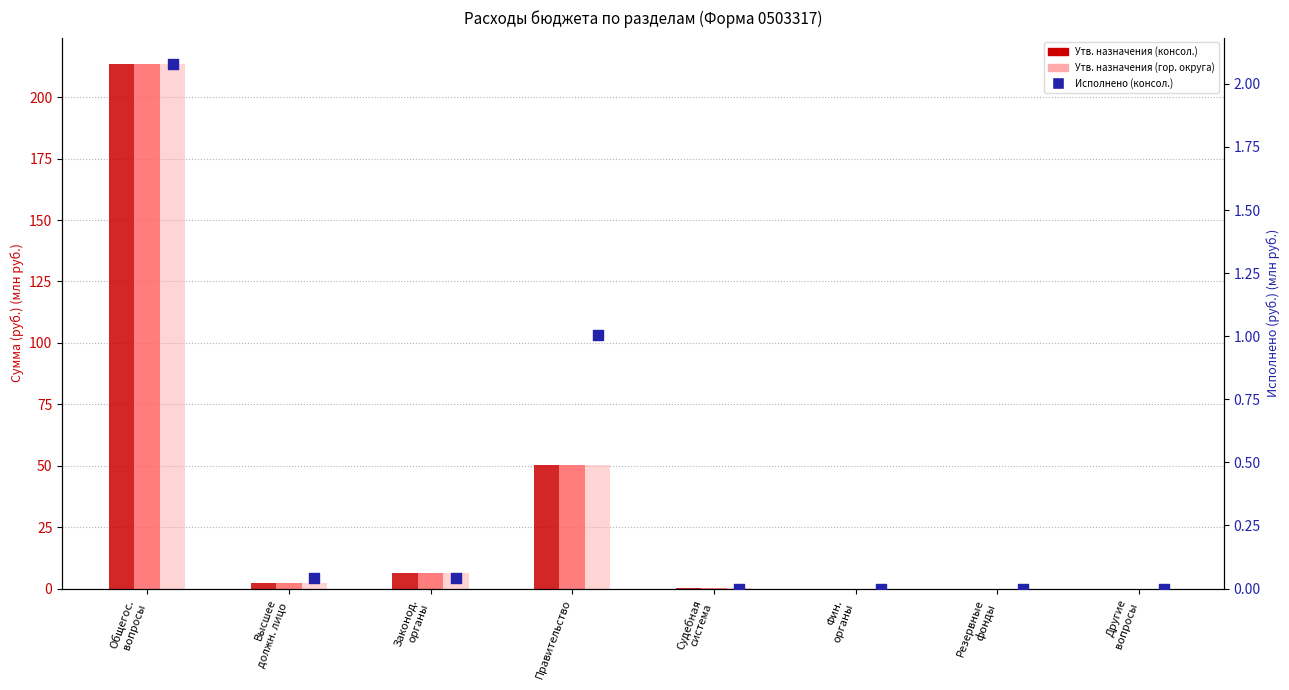

Which series has the widest spread of Y values?

Утв. бюджетные назначения (консол.)